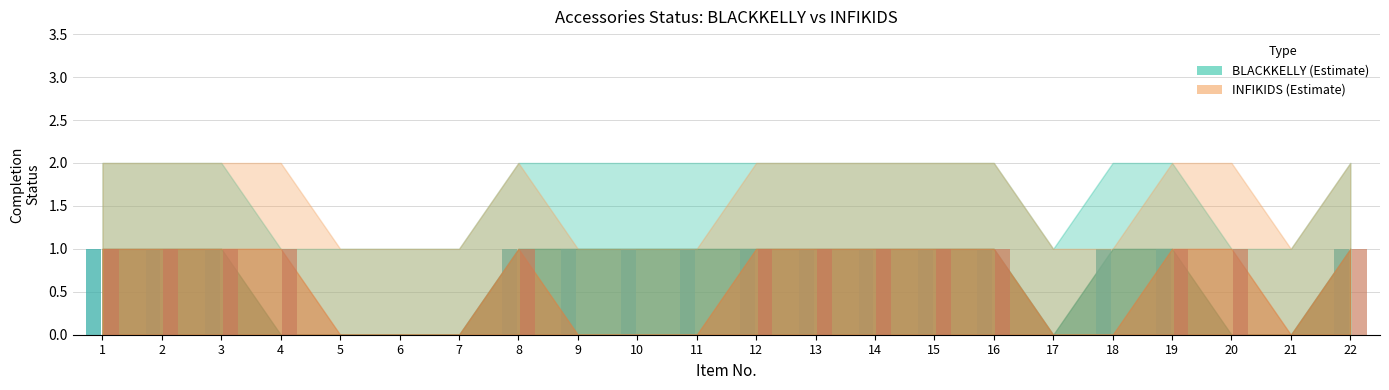

Reading left to right, extract all data points from this chart.

BLACKKELLY (Estimate): 1	1	1	0	0	0	0	1	1	1	1	1	1	1	1	1	0	1	1	0	0	1
INFIKIDS (Estimate): 1	1	1	1	0	0	0	1	0	0	0	1	1	1	1	1	0	0	1	1	0	1